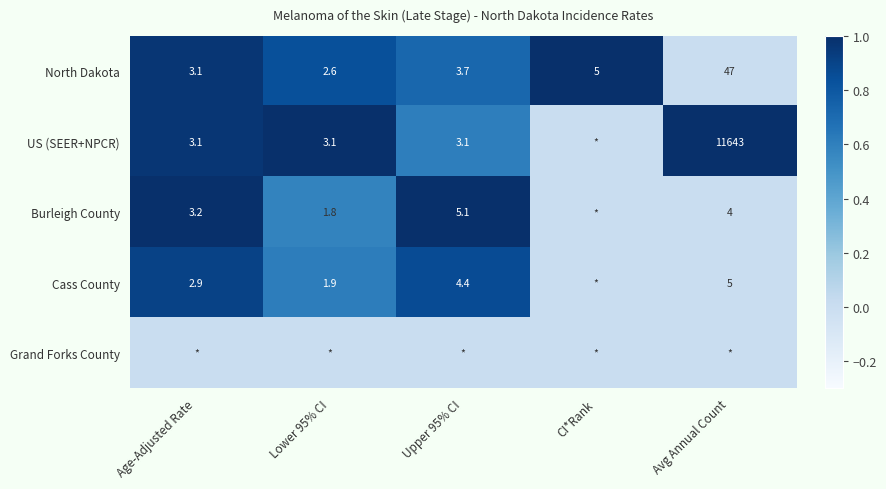

The value of Burleigh County at Upper 95% CI is 7.5. True or false?

False